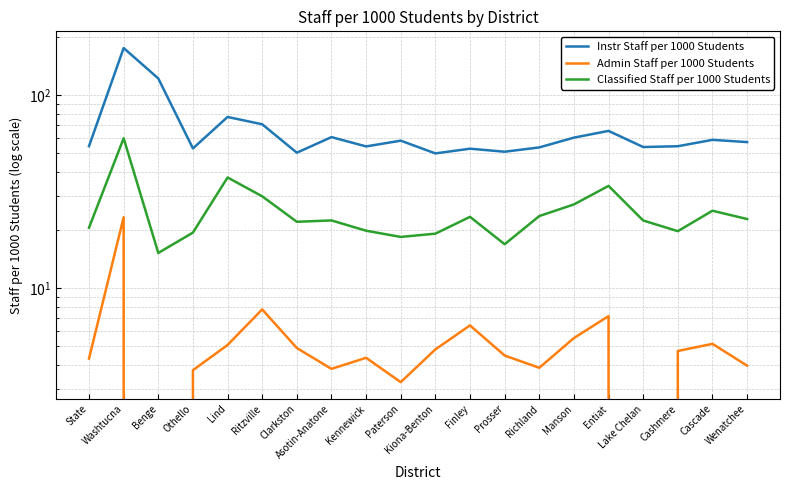

True or false: Admin Staff per 1000 Students and Instr Staff per 1000 Students cross at least once.

False